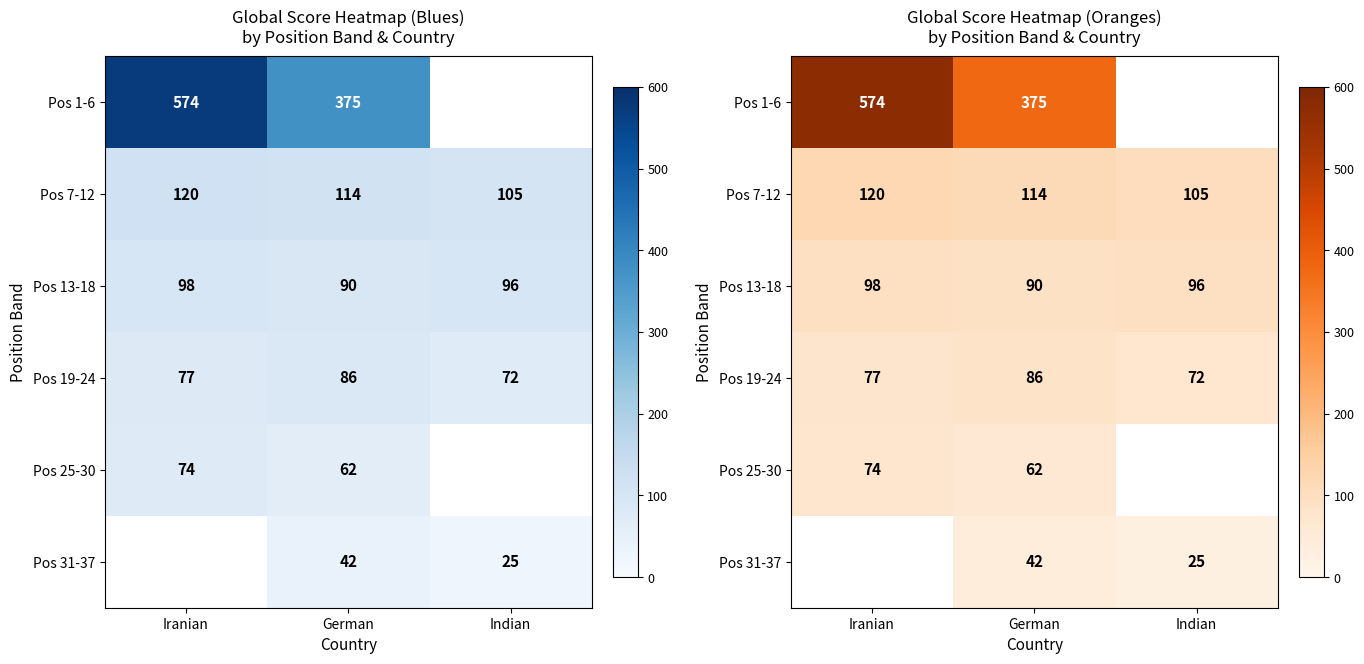

What is the difference between the maximum and minimum values in the Pos 7-12 series?

15.0